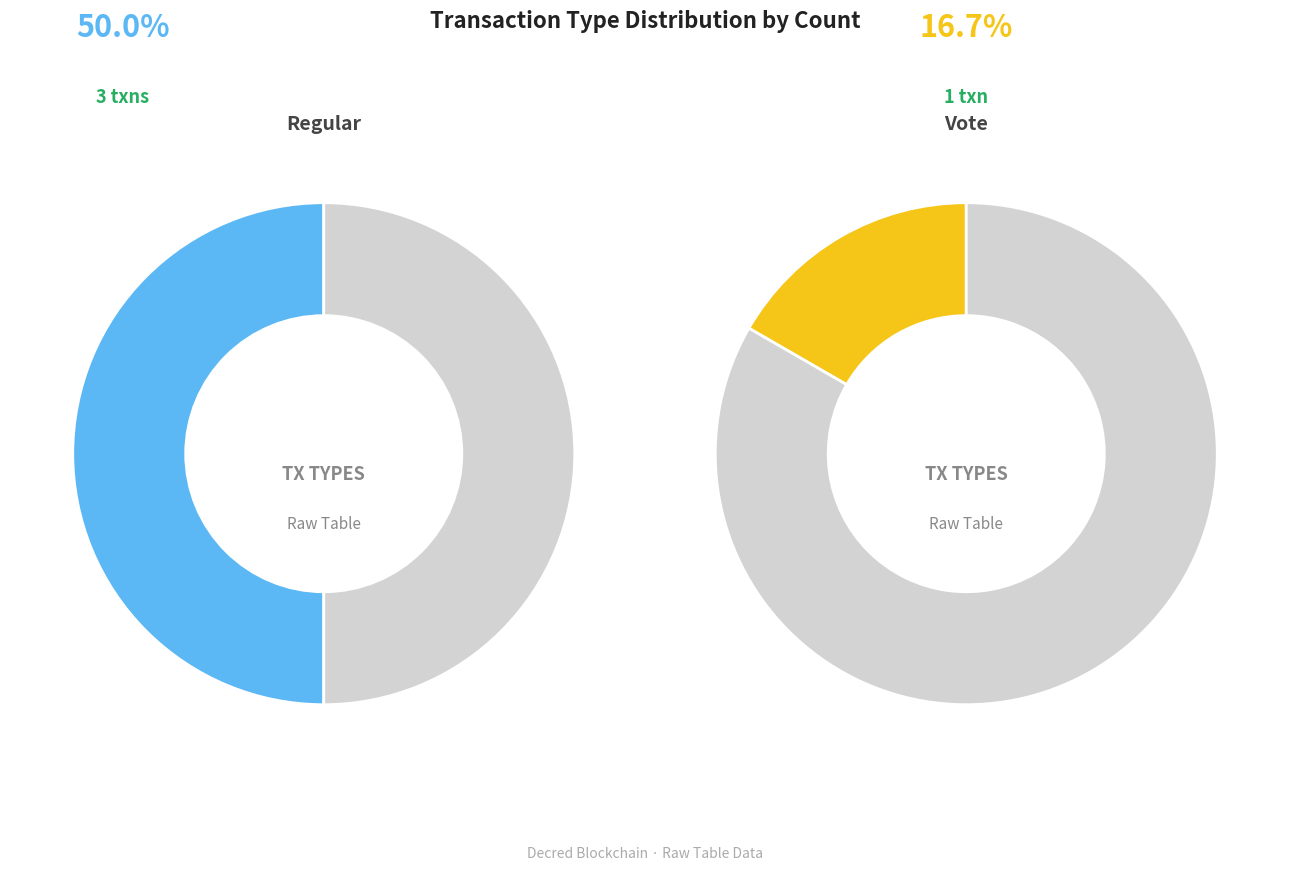

Does Vote represent more than half of the total?

No